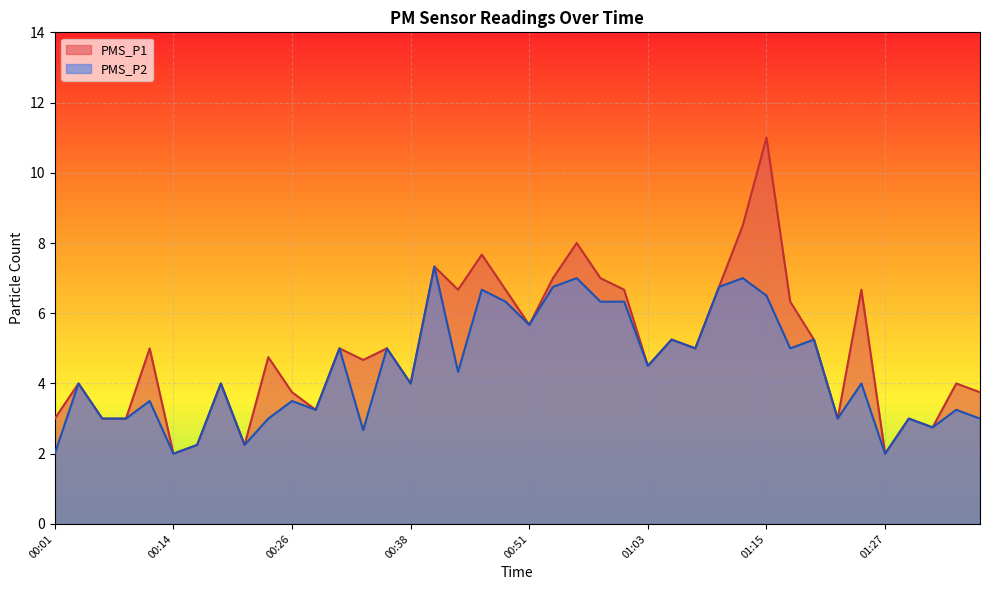

List the series in order of their peak value, highest first.

PMS_P1, PMS_P2